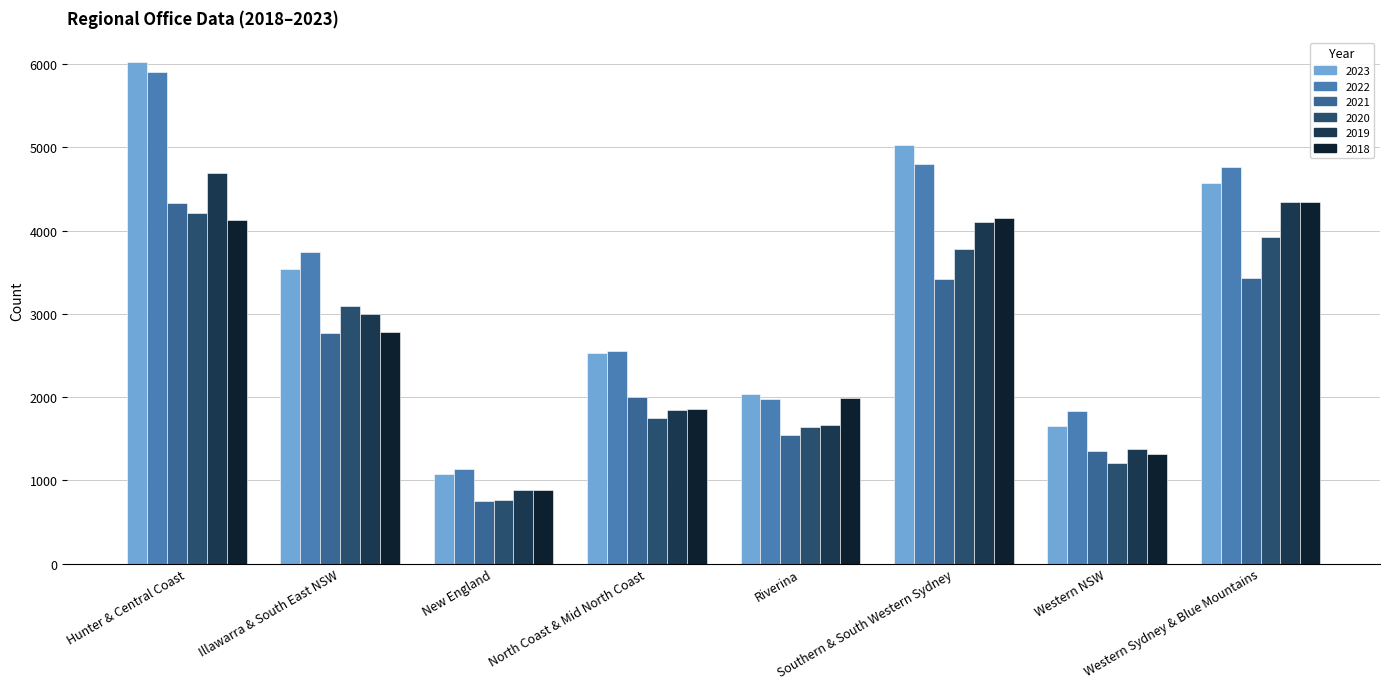

What is the difference between the second highest and second lowest values in the 2018 series?

2832